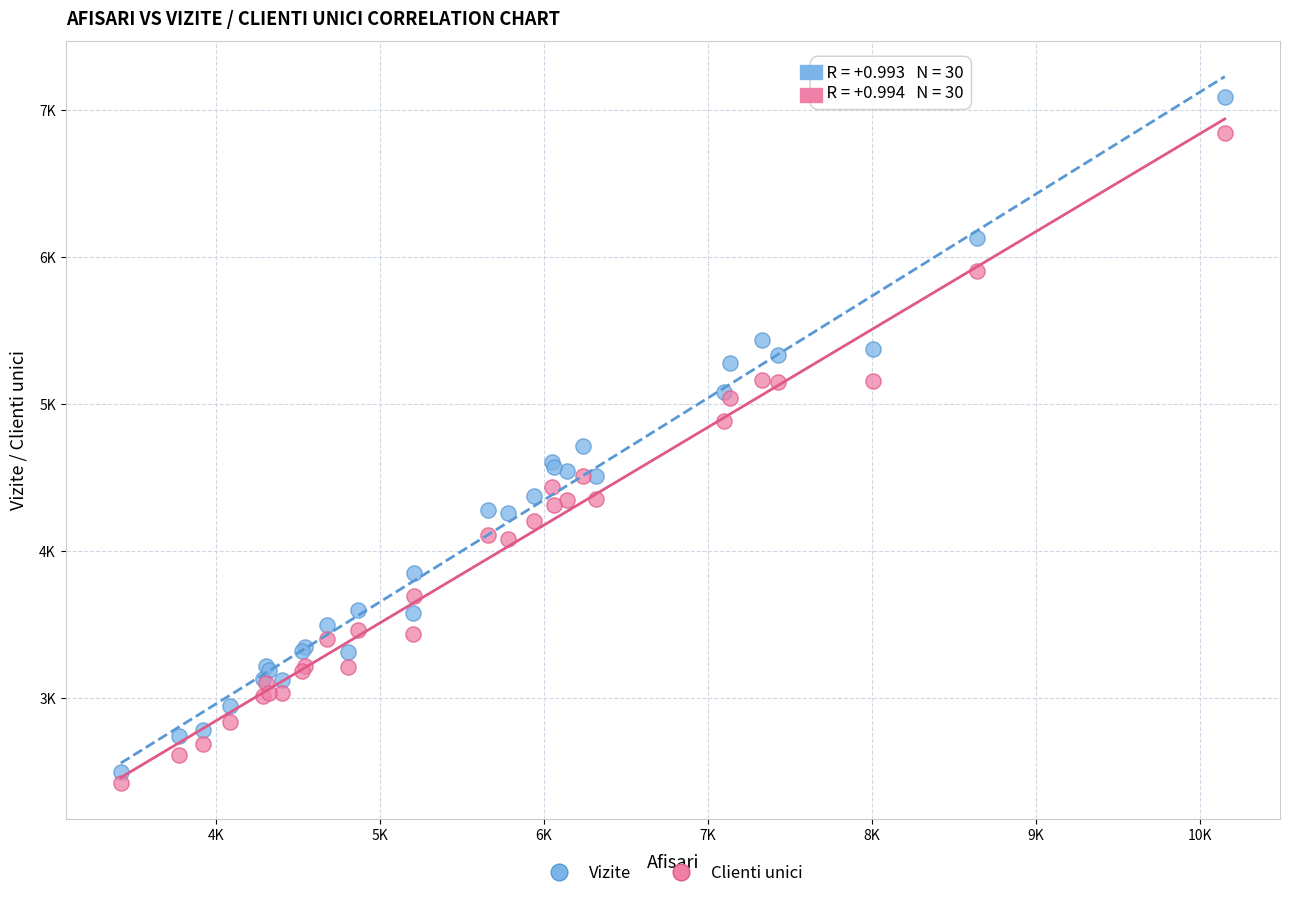

Which series has the widest spread of Y values?

Vizite